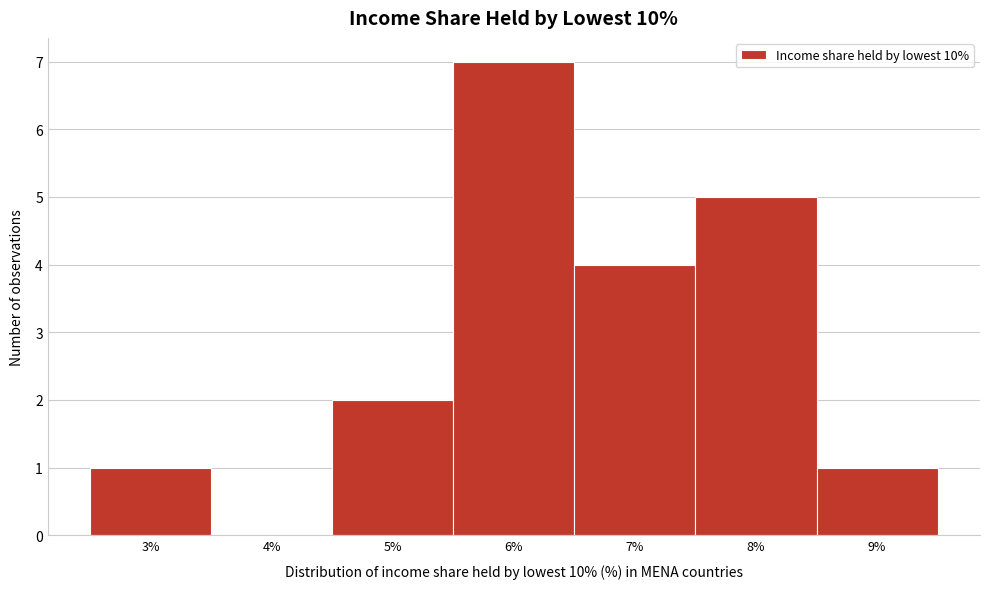

Reading left to right, extract all data points from this chart.

3%=1	4%=0	5%=2	6%=7	7%=4	8%=5	9%=1